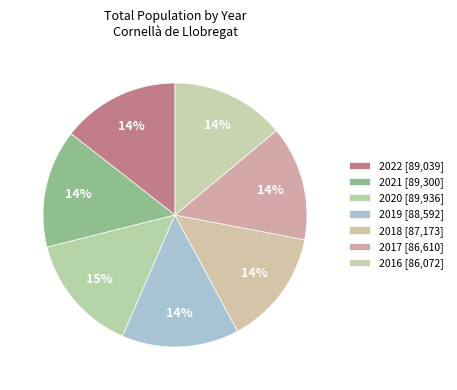

How many slices are in this pie chart?

7